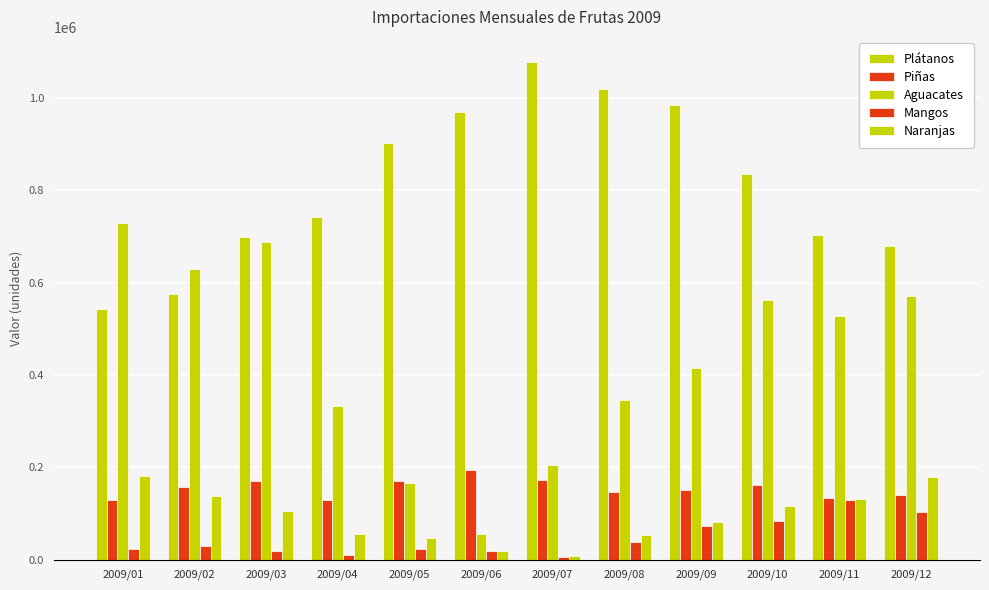

What is the difference between the highest and lowest values at 2009/03?

679169.3